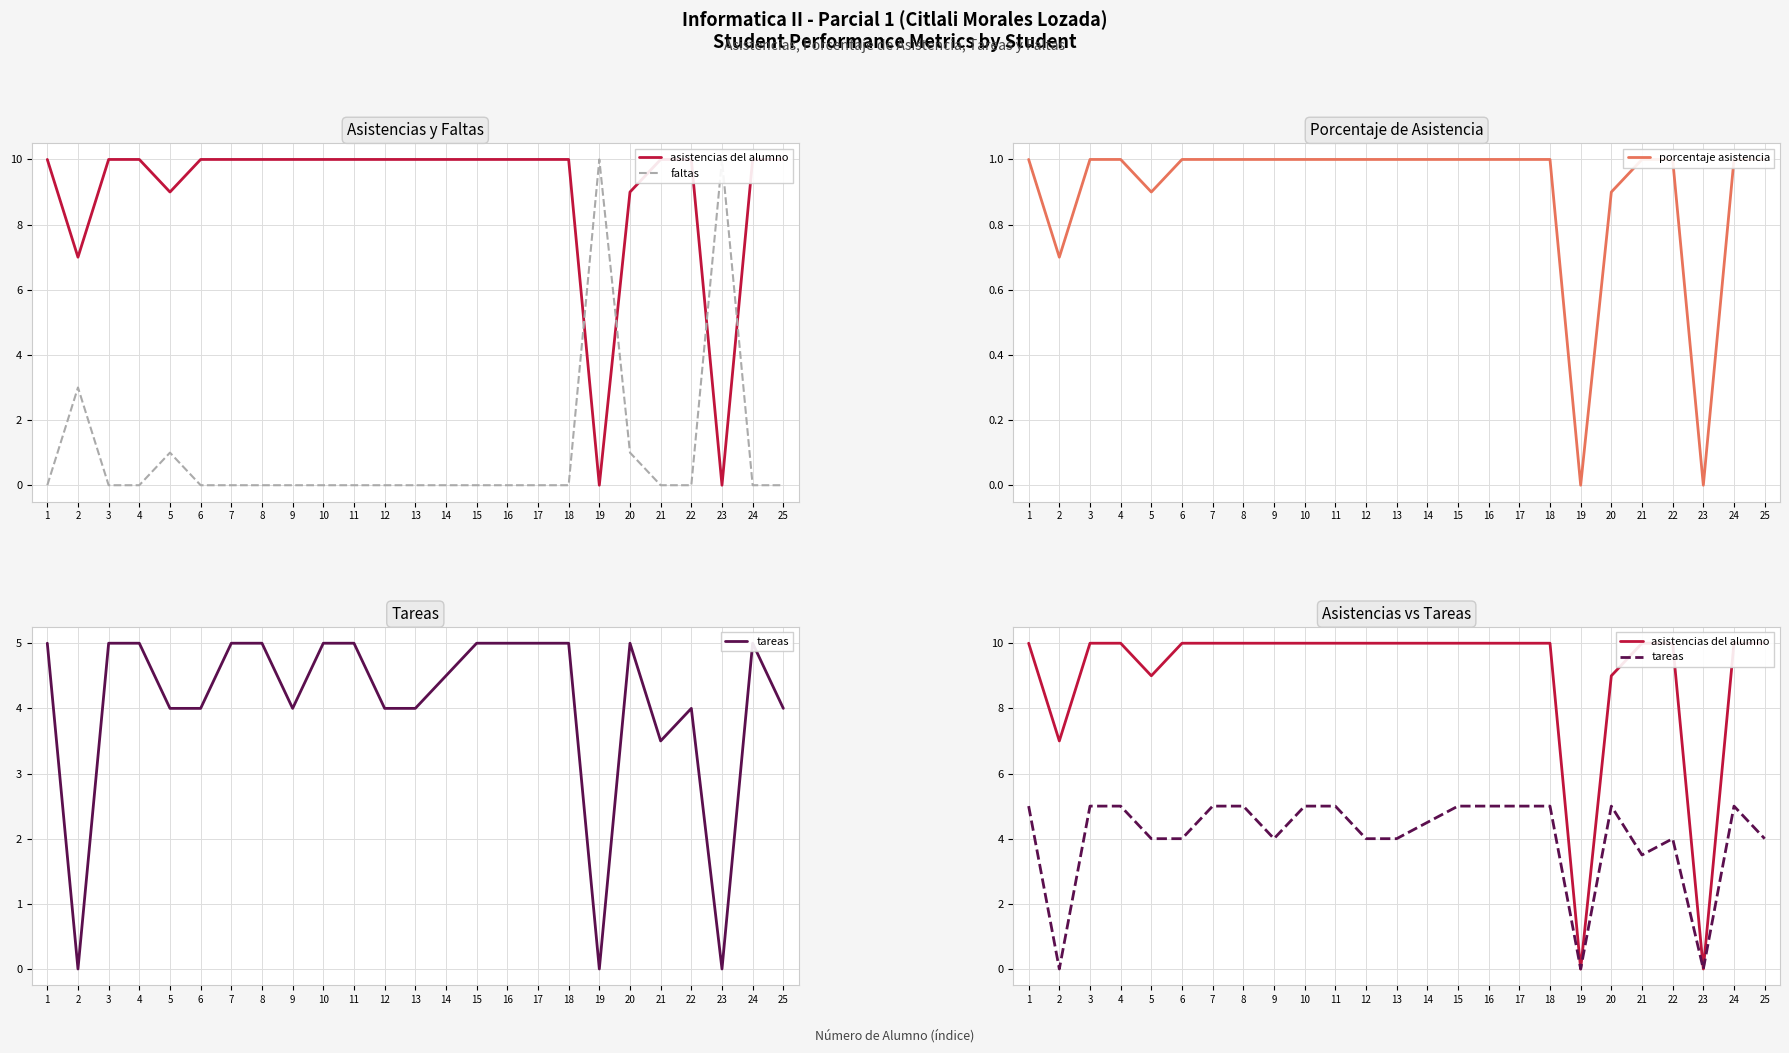

What is the value of the tareas point at the 10th from the left?

5.0